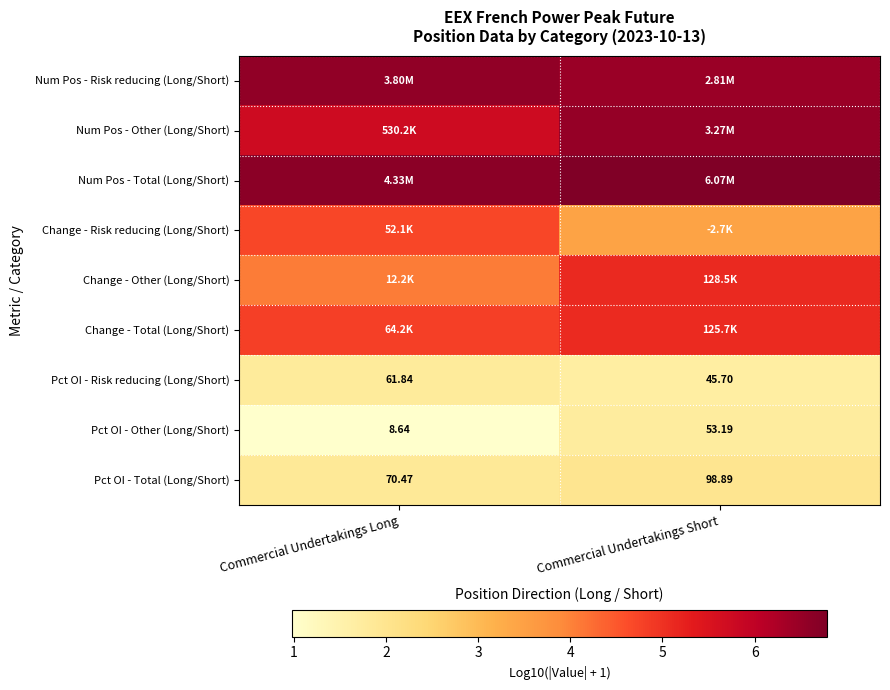

Which label corresponds to the largest value in the chart?

Commercial Undertakings Short